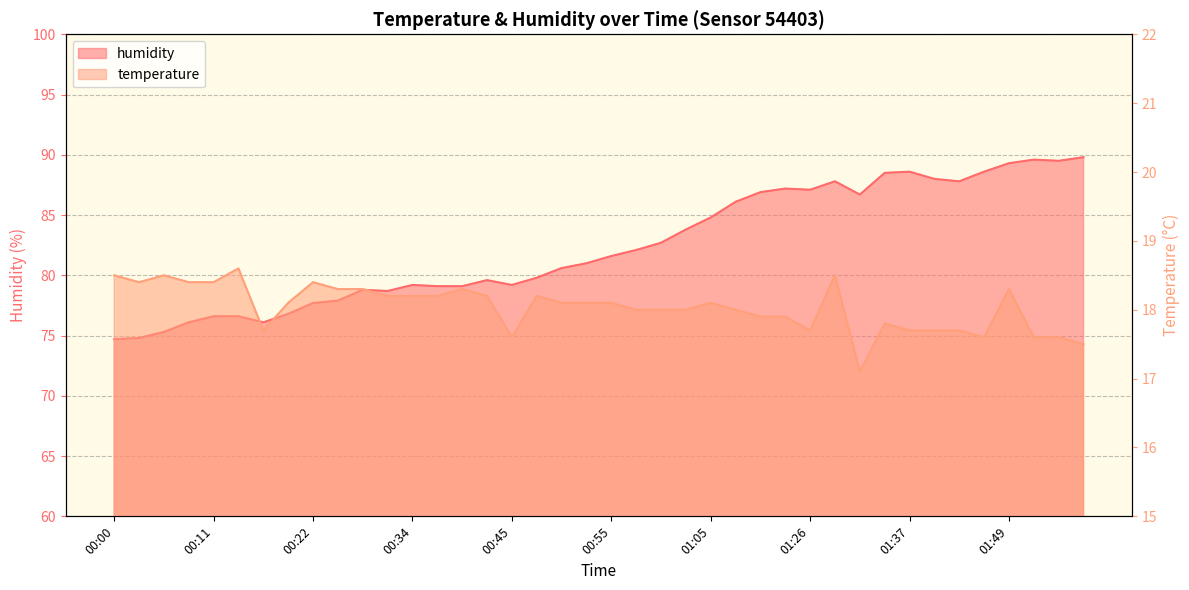

What is the highest value of the humidity series?

89.8